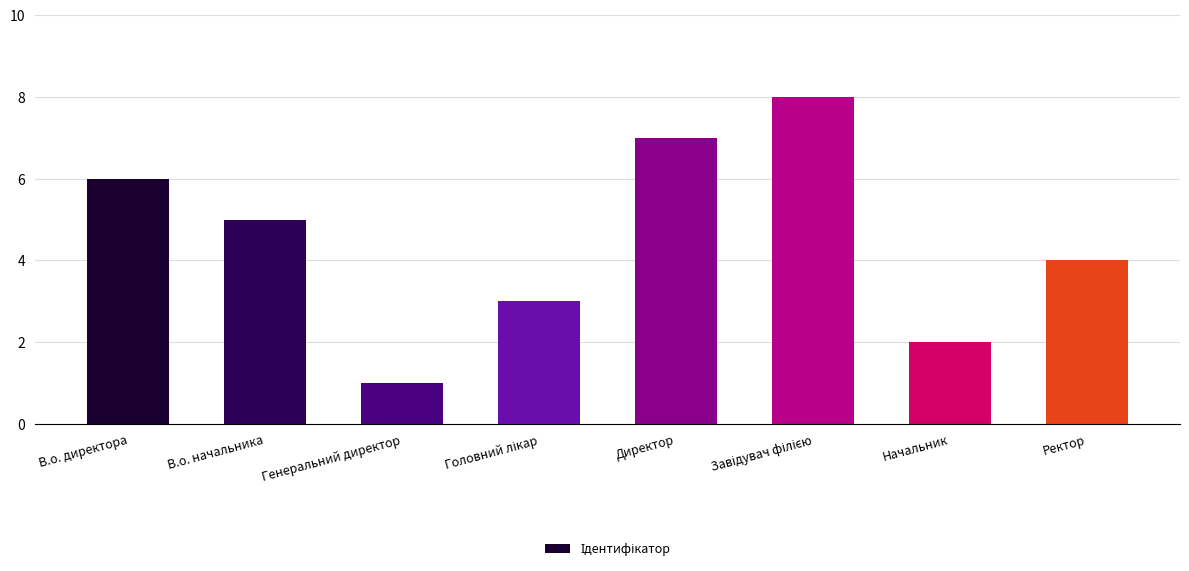

Does the chart contain stacked bars?

No